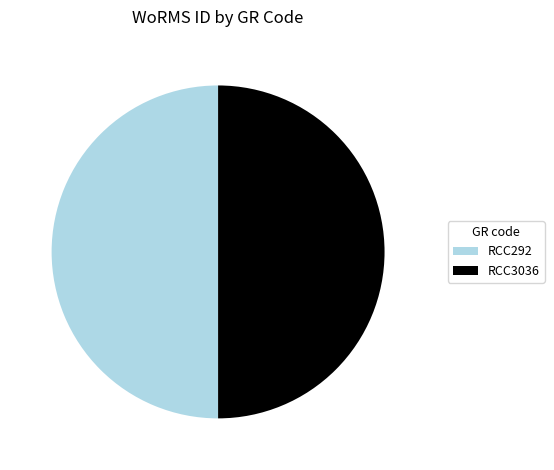

Count the number of slices in the pie.

2